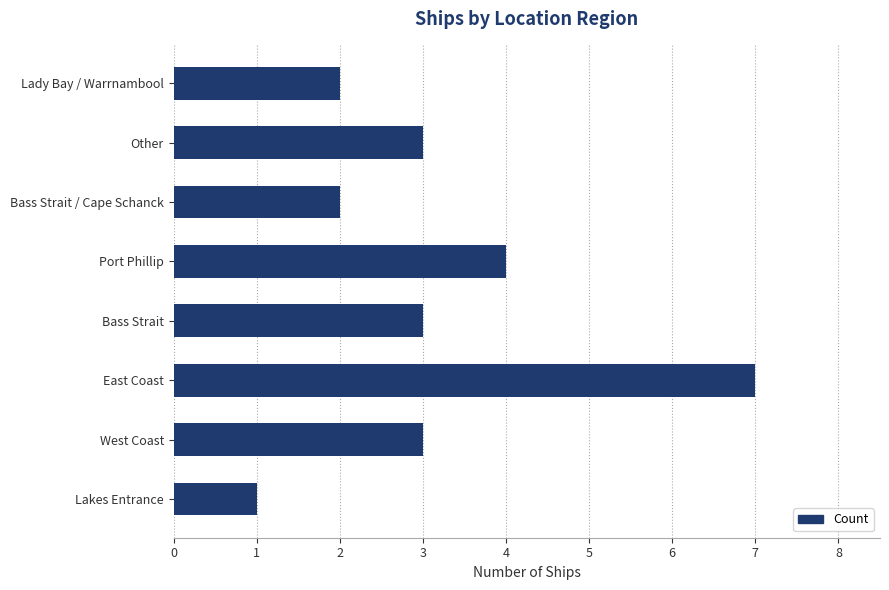

What is the change in value from Lakes Entrance to Other?

+2